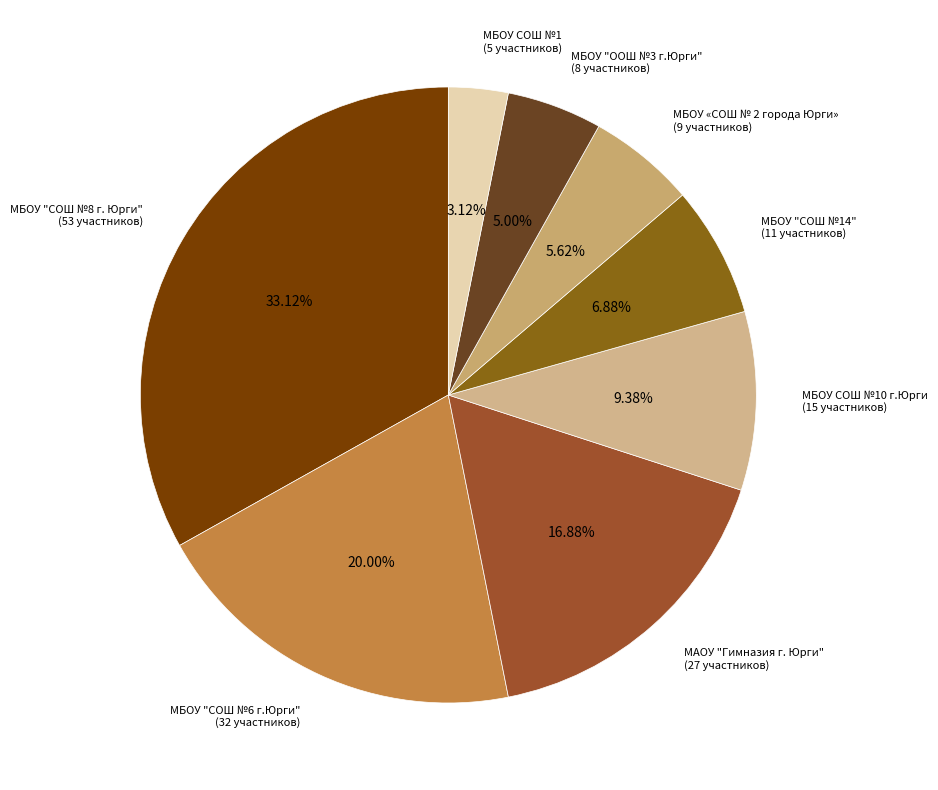

Rank the categories by value from lowest to highest.

МБОУ СОШ №1 (5 участников), МБОУ "ООШ №3 г.Юрги" (8 участников), МБОУ «СОШ № 2 города Юрги» (9 участников), МБОУ "СОШ №14" (11 участников), МБОУ СОШ №10 г.Юрги (15 участников), МАОУ "Гимназия г. Юрги" (27 участников), МБОУ "СОШ №6 г.Юрги" (32 участников), МБОУ "СОШ №8 г. Юрги" (53 участников)